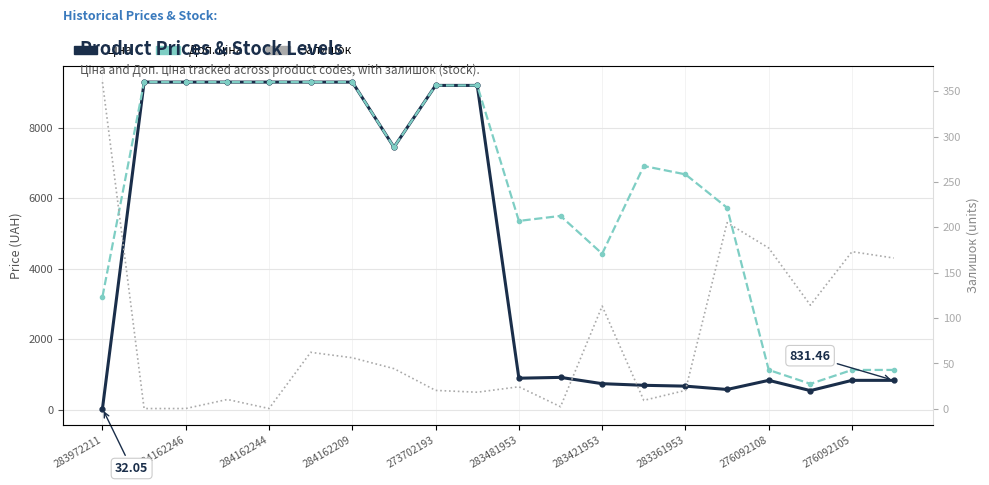

Which category has the lowest value across all series?

284162246